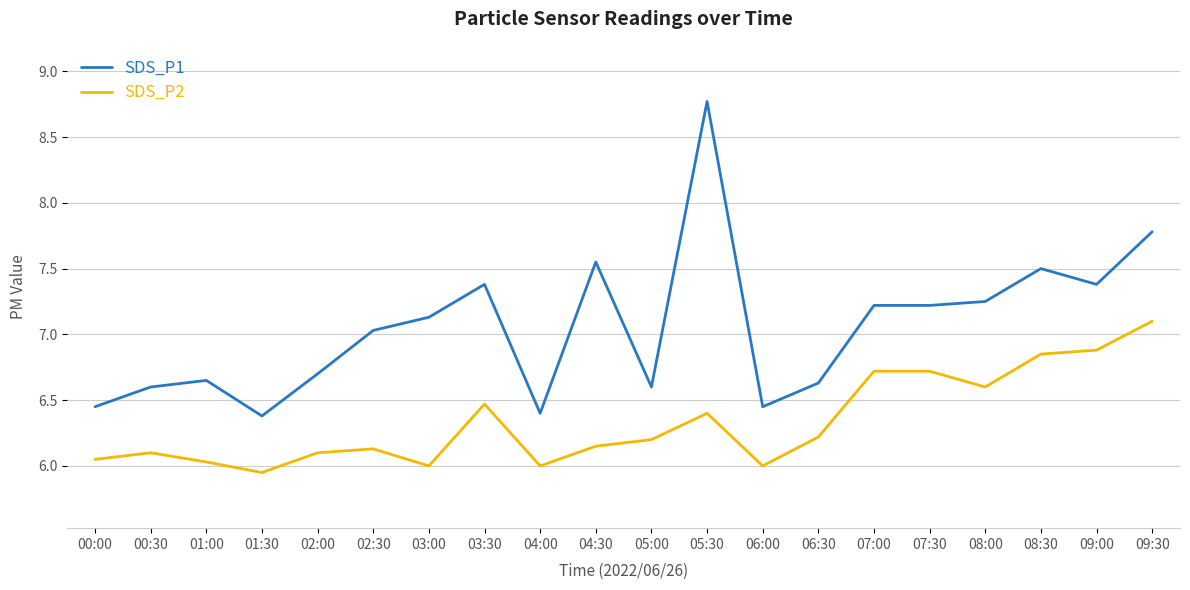

Which category has the highest value in the SDS_P2 series?

09:30